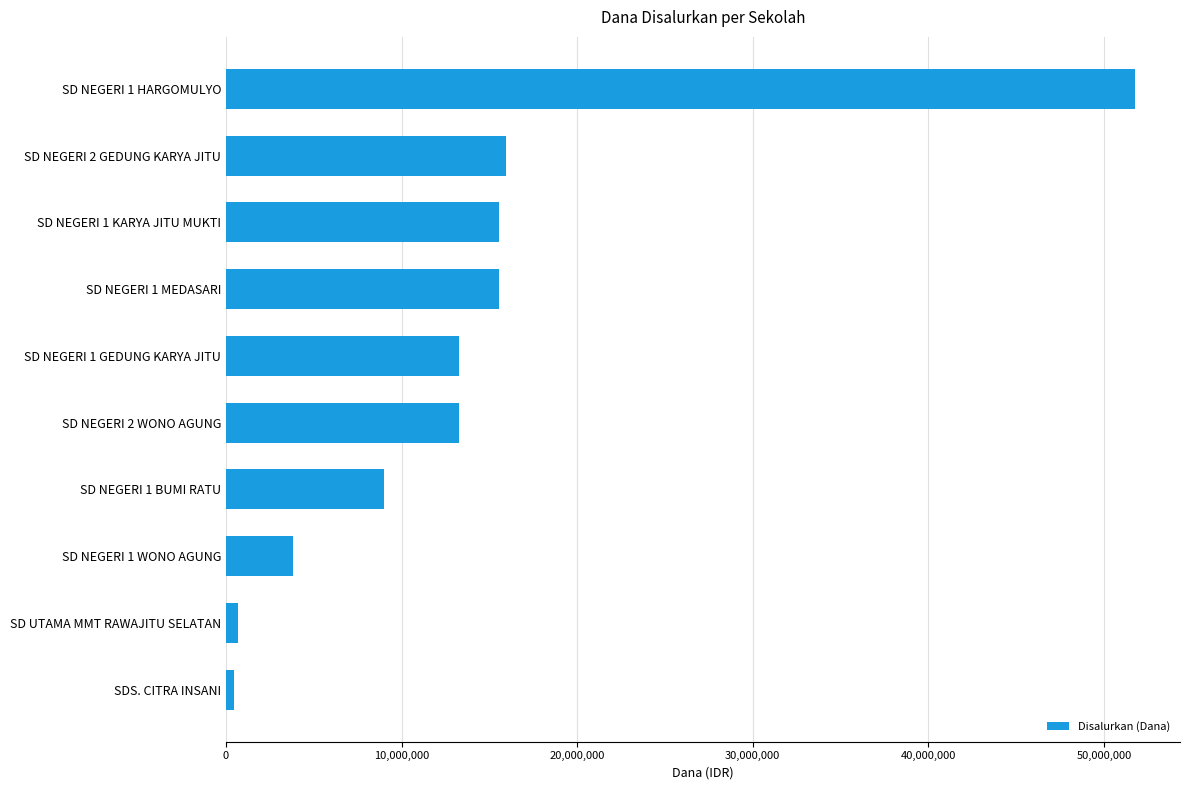

What is the label of the 8th bar from the bottom?

SD NEGERI 1 KARYA JITU MUKTI